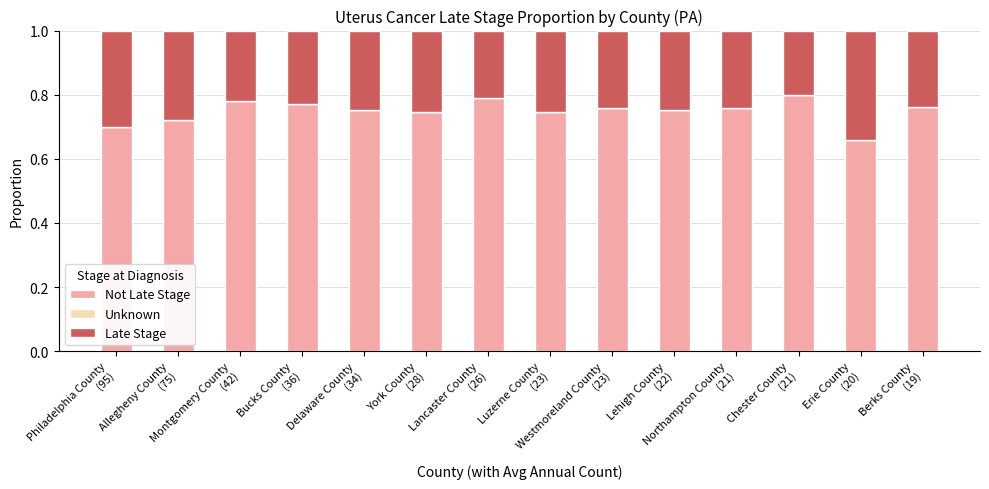

What is the difference between the maximum and second lowest values in the Not Late Stage series?

0.1